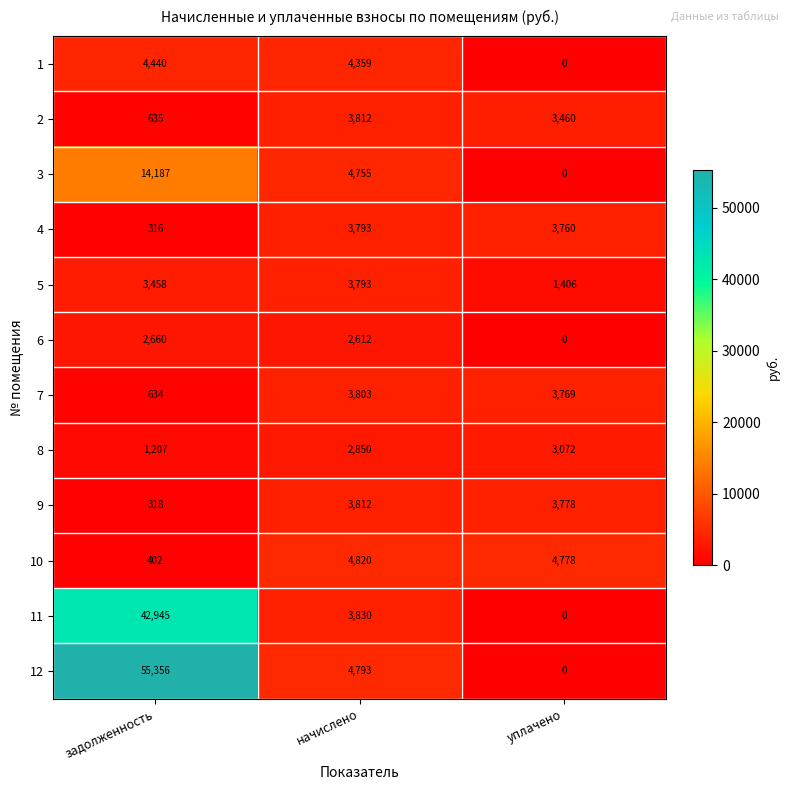

At how many categories does at least one series exceed 5016?

1